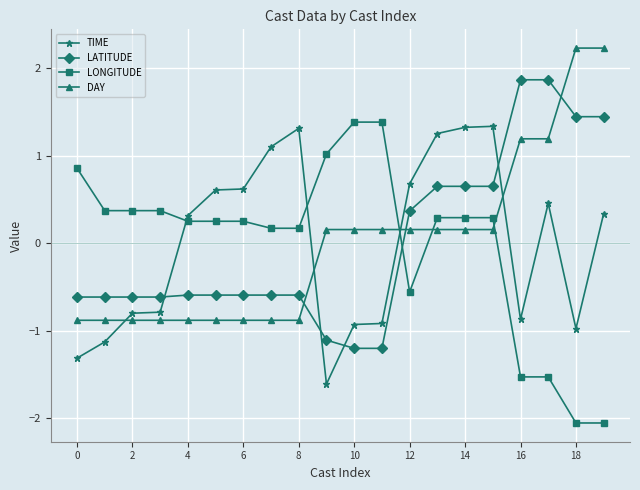

What is the value of the LATITUDE point at the 4th from the left?

-0.6